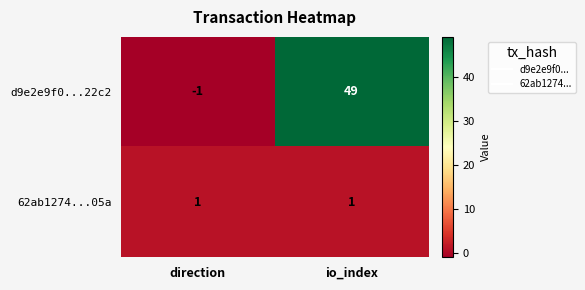

List the series in order of their overall mean, lowest first.

62ab1274...05a, d9e2e9f0...22c2